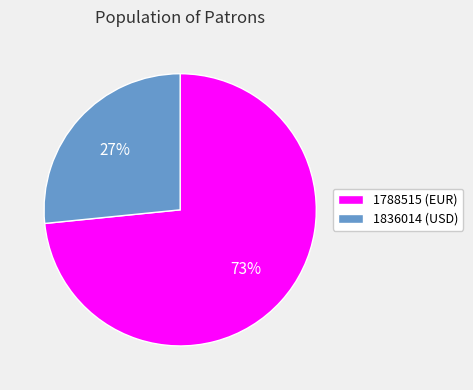

Is the sum of 1788515 (EUR) and 1836014 (USD) greater than half?

Yes